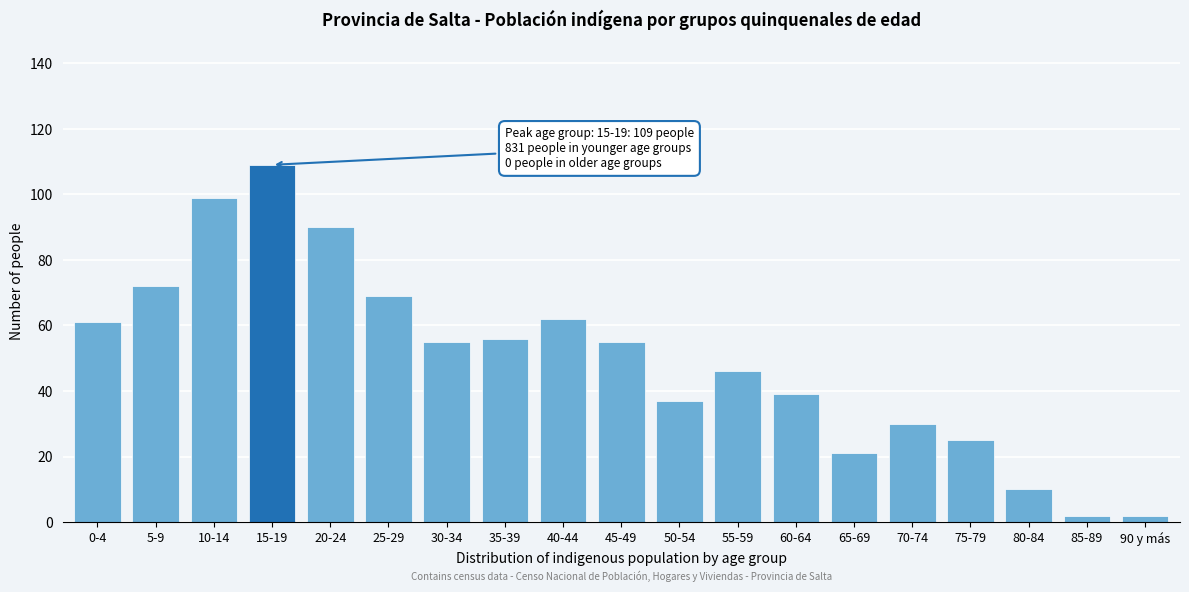

Reading right to left, what are all the values shown in this chart?

2	2	10	25	30	21	39	46	37	55	62	56	55	69	90	109	99	72	61